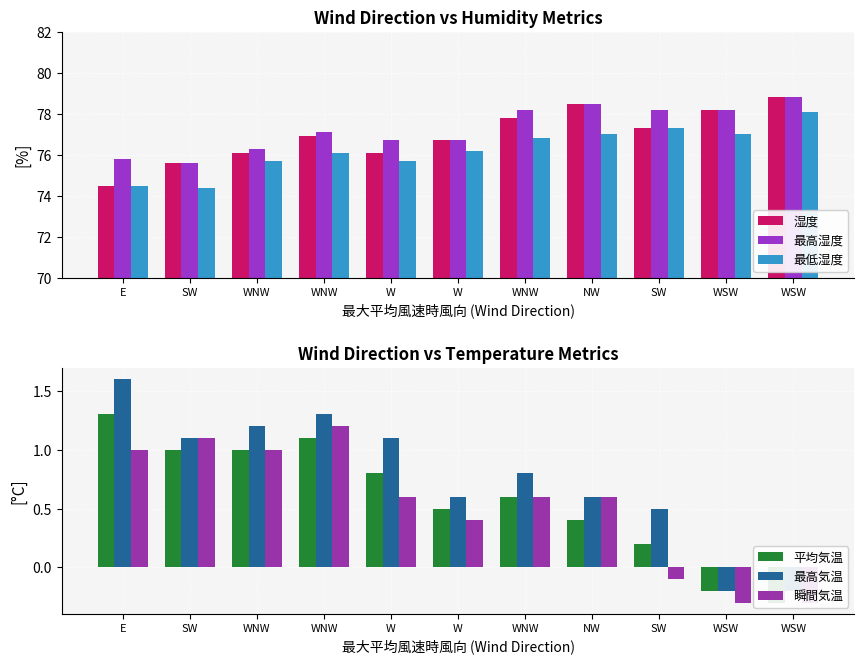

The value of 平均気温 at WNW is 1.6. True or false?

False